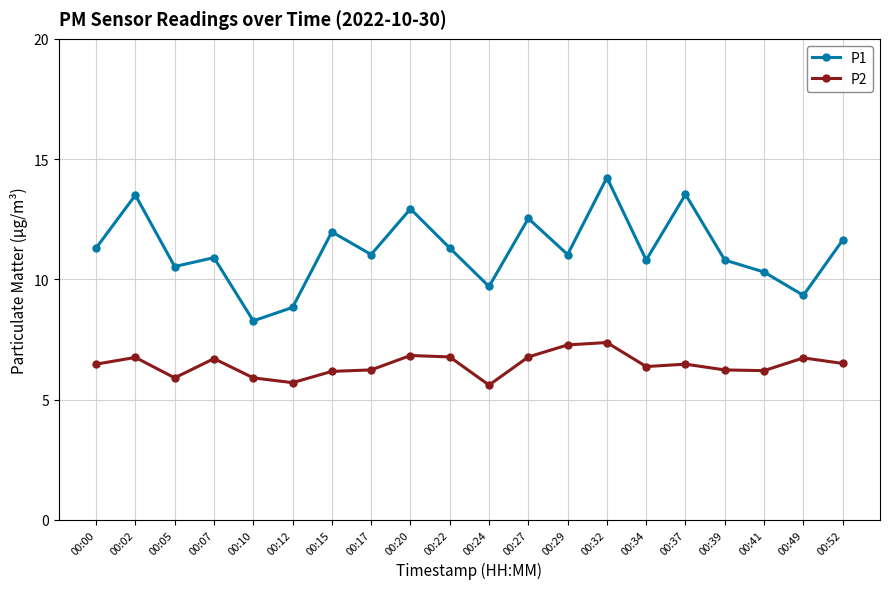

How many interior local valleys does the P1 series have?

7